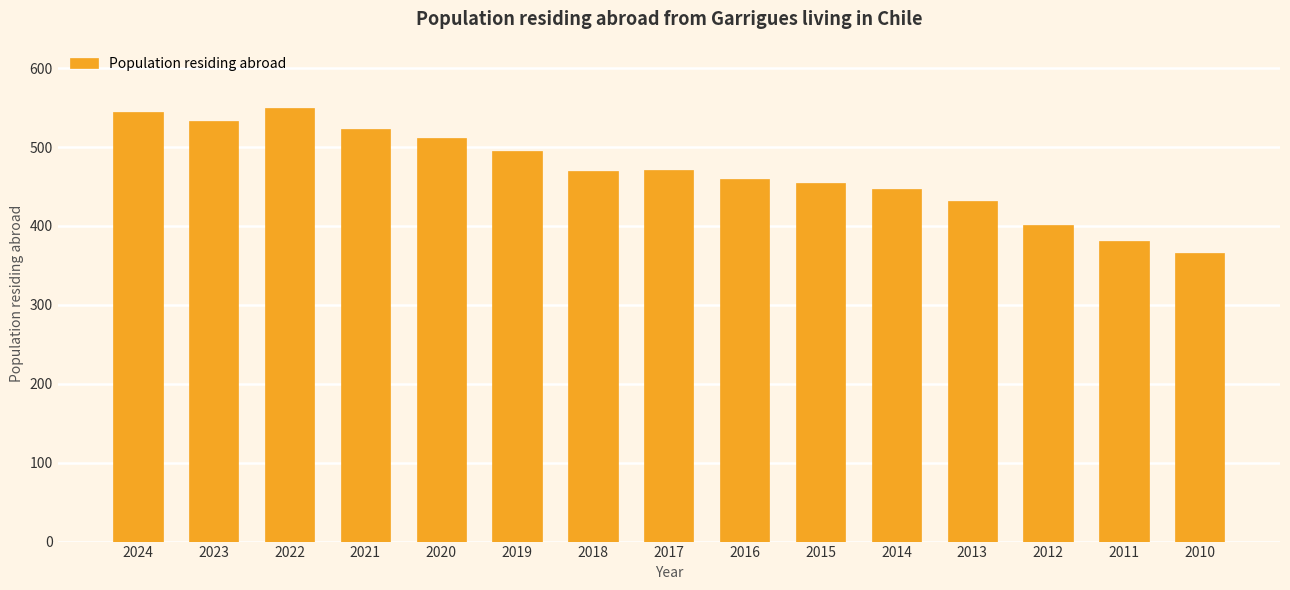

Does the chart contain stacked bars?

No